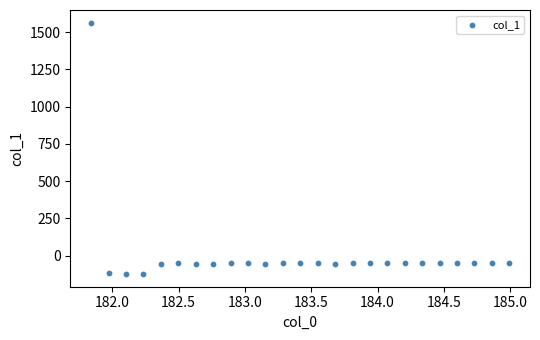

What is the range of X values (max minus min)?

3.1